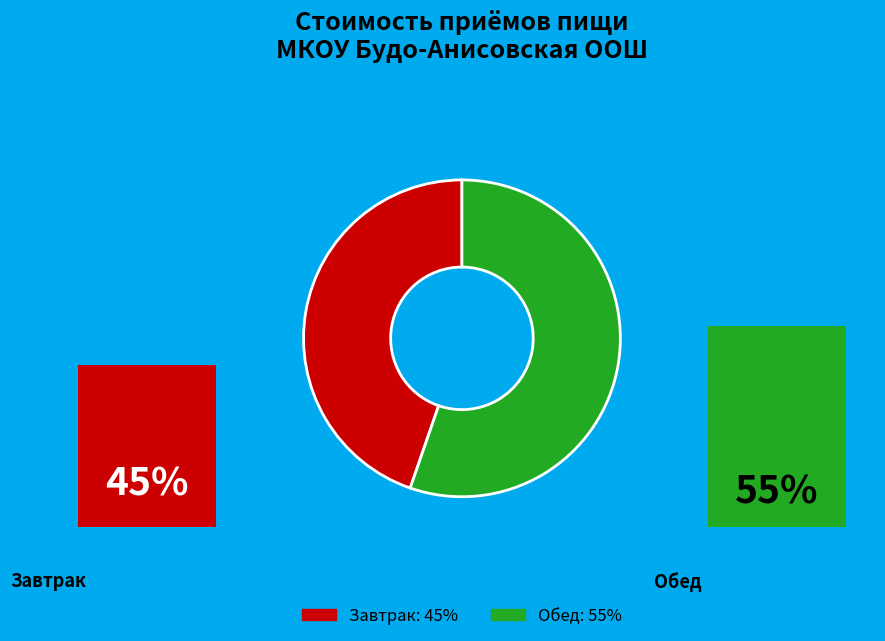

Rank the categories by value from lowest to highest.

Завтрак, Обед